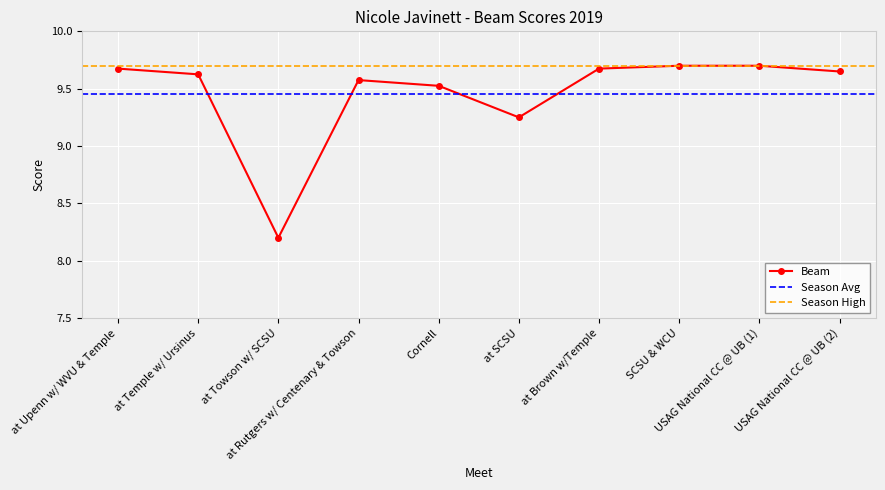

List the labels in order of value, largest first.

SCSU & WCU, USAG National CC @ UB (1), at Upenn w/ WVU & Temple, at Brown w/Temple, USAG National CC @ UB (2), at Temple w/ Ursinus, at Rutgers w/ Centenary & Towson, Cornell, at SCSU, at Towson w/ SCSU